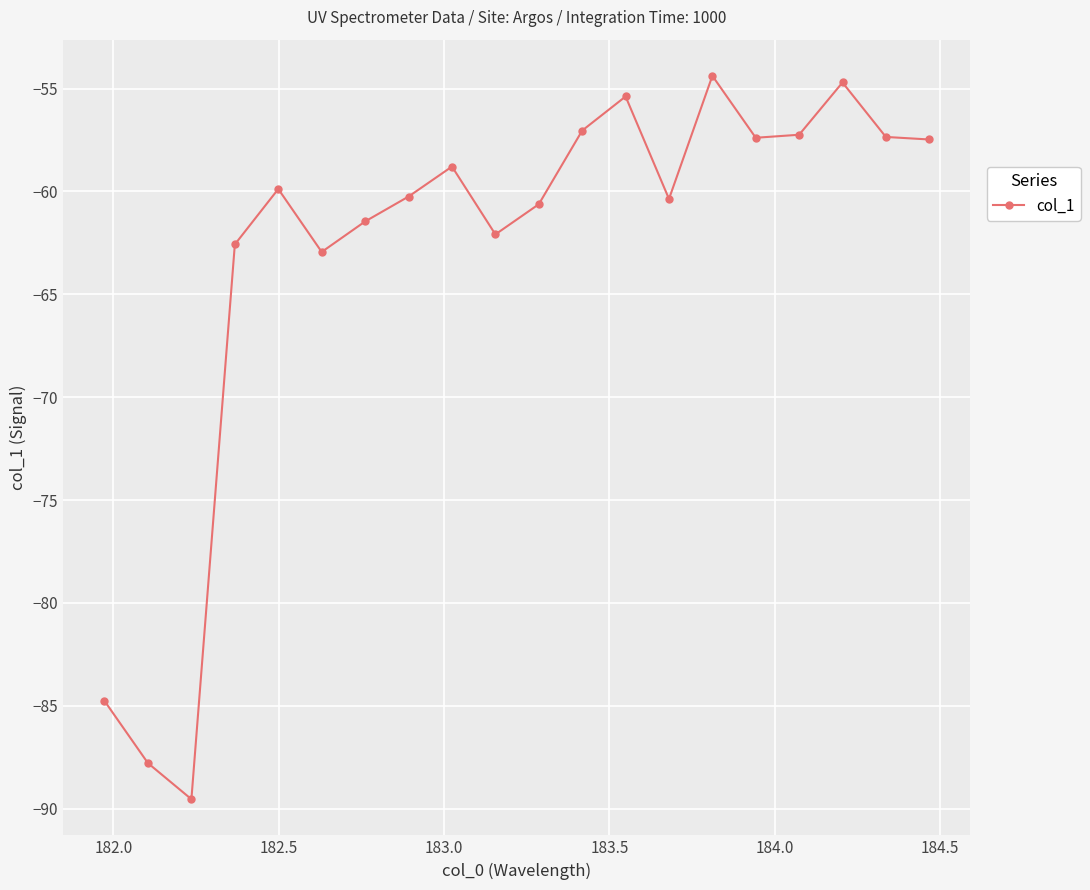

True or false: the data has more than 2 interior local peaks.

True